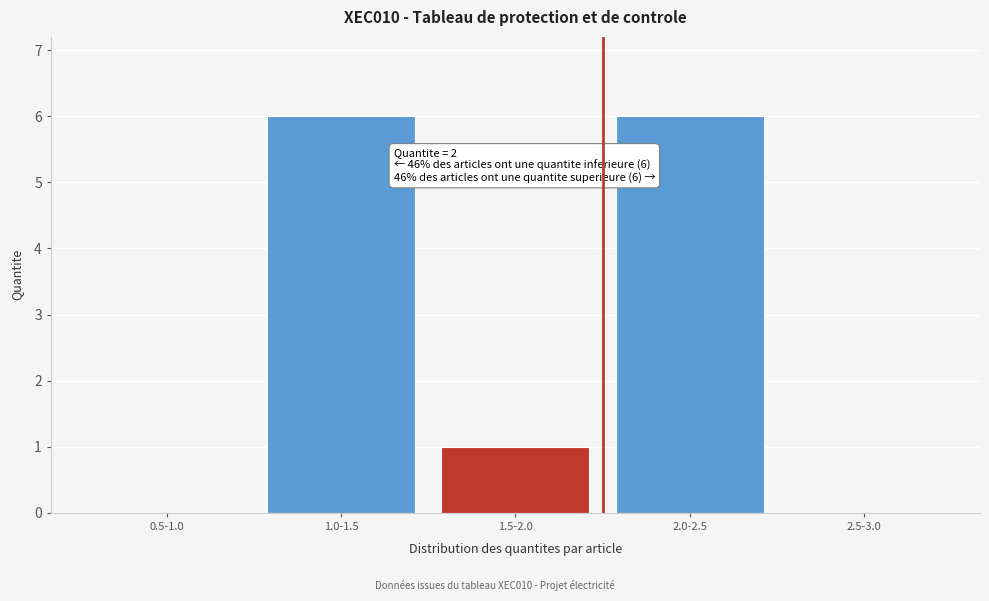

Reading right to left, list all the values displayed in this chart.

2.5-3.0=0	2.0-2.5=6	1.5-2.0=1	1.0-1.5=6	0.5-1.0=0